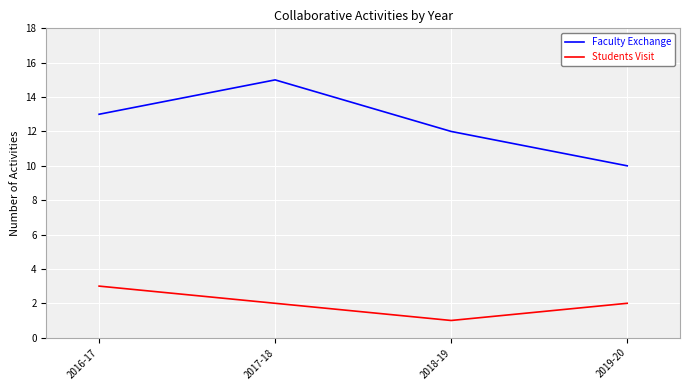

True or false: Faculty Exchange and Students Visit intersect in this chart.

False